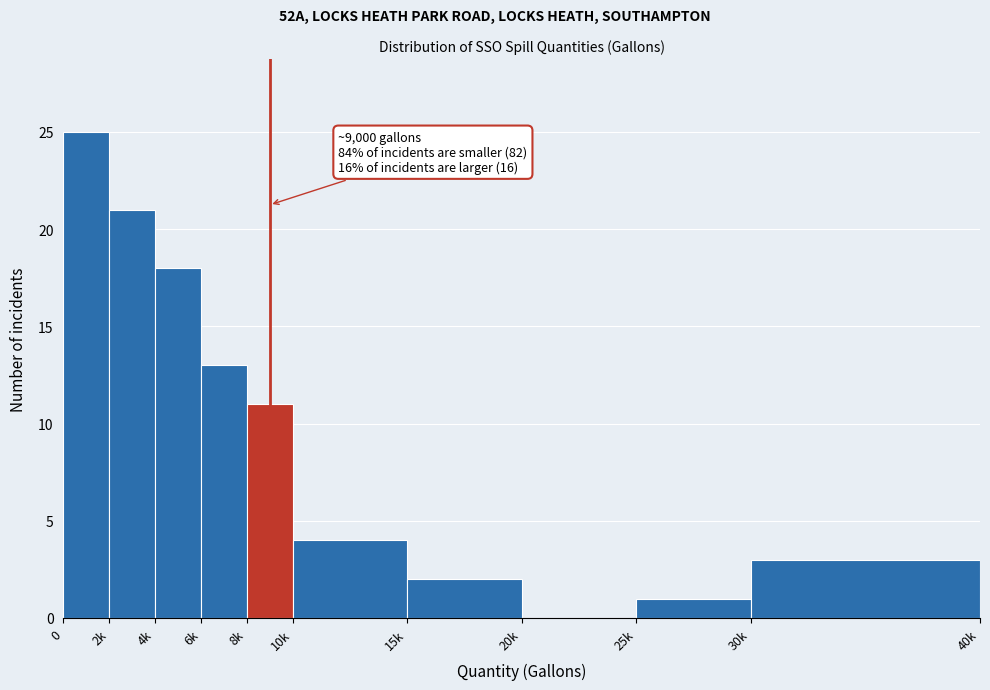

Reading left to right, what are all the values shown in this chart?

0=25	2k=21	4k=18	6k=13	8k=11	10k=4	15k=2	20k=0	25k=1	30k=3